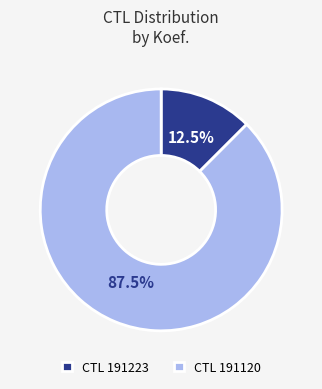

Which slice represents more than half of the pie?

CTL 191120